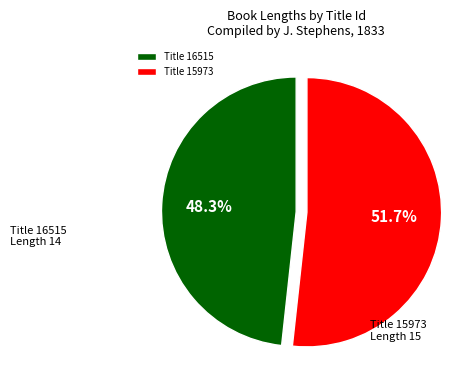

Does any single category account for the majority?

Yes